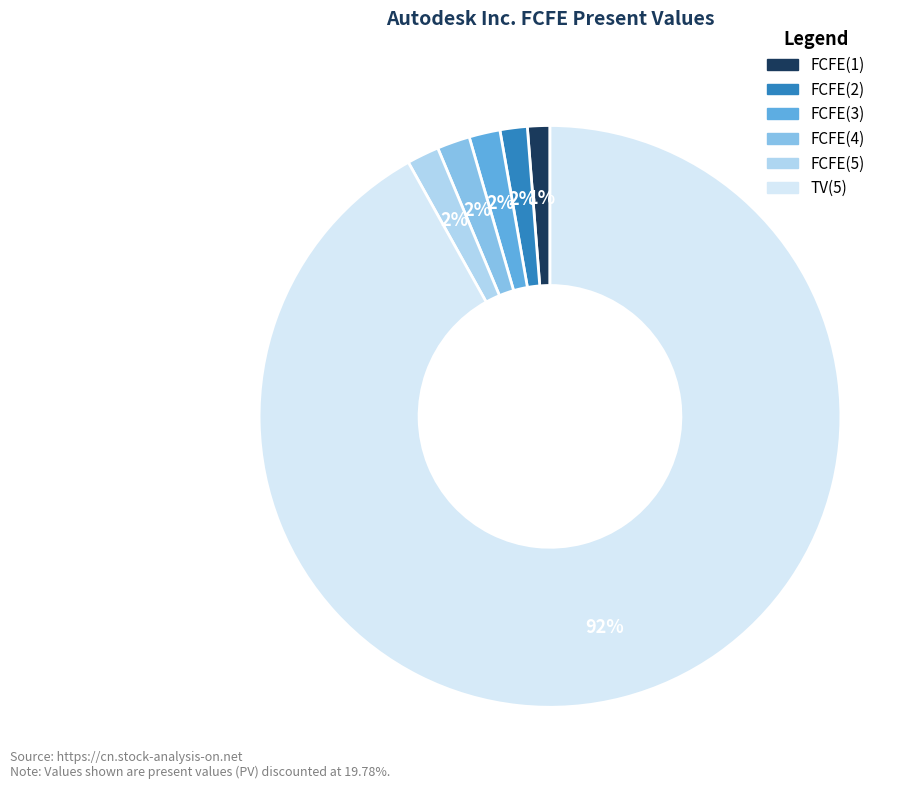

Which category has the biggest portion of the pie?

TV(5)